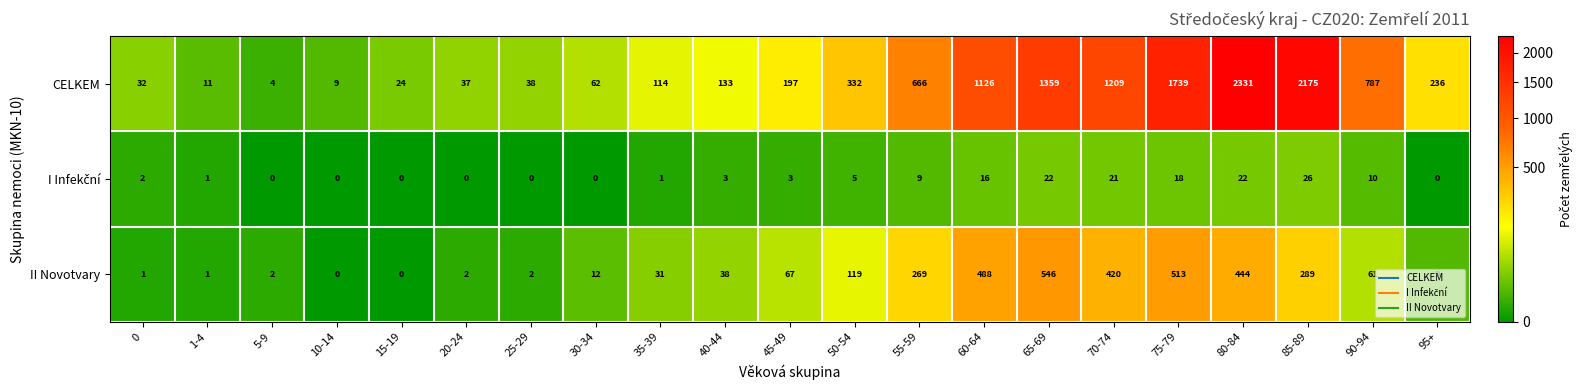

True or false: II Novotvary has a value of 0 at 15-19.

True